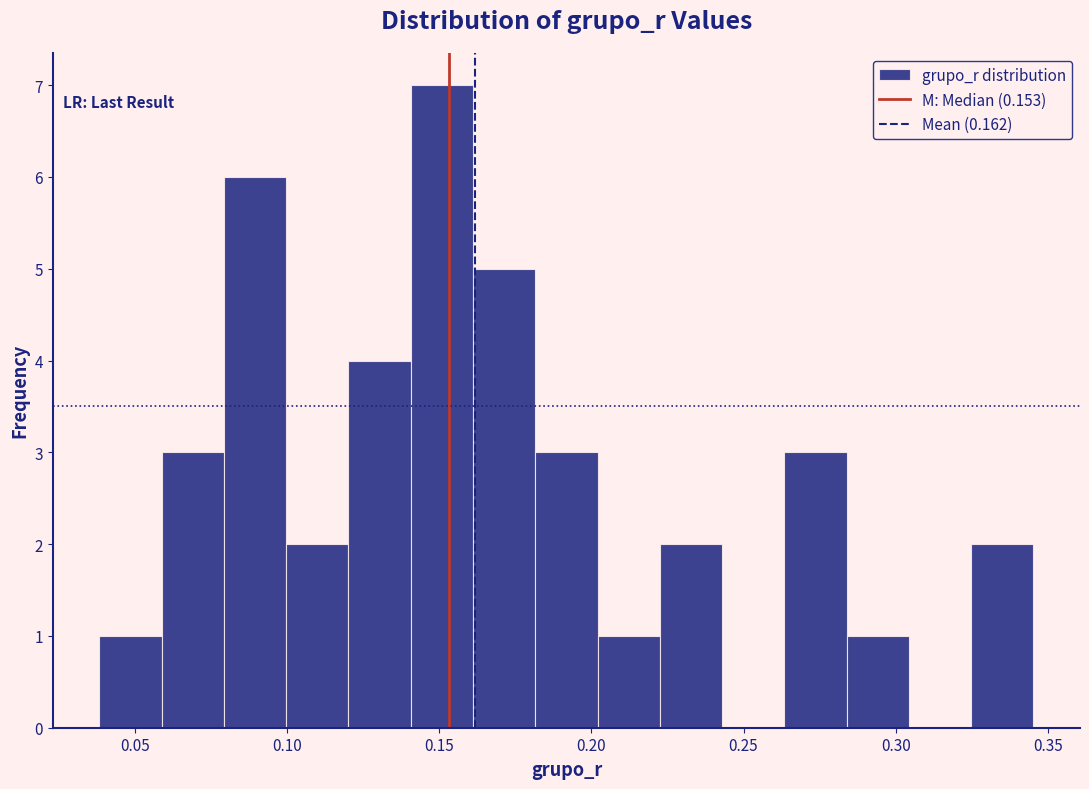

Reading left to right, list every bar in this chart as the range it spans on the x-axis followed by its height. Neither the bar edges nor the heights are printed on the chart, so give them approximately, as read against the axes.

0.040 to 0.060: 1
0.060 to 0.080: 3
0.080 to 0.100: 6
0.100 to 0.120: 2
0.120 to 0.140: 4
0.140 to 0.160: 7
0.160 to 0.180: 5
0.180 to 0.200: 3
0.200 to 0.220: 1
0.220 to 0.245: 2
0.245 to 0.265: 0
0.265 to 0.285: 3
0.285 to 0.305: 1
0.305 to 0.325: 0
0.325 to 0.345: 2